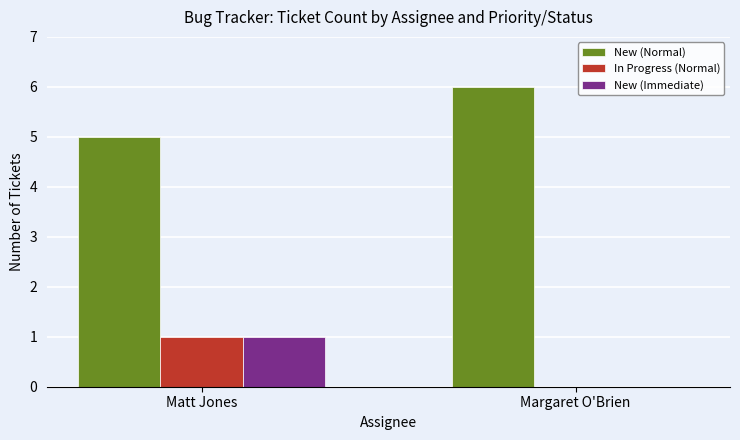

Which label corresponds to the largest value in the chart?

Margaret O'Brien